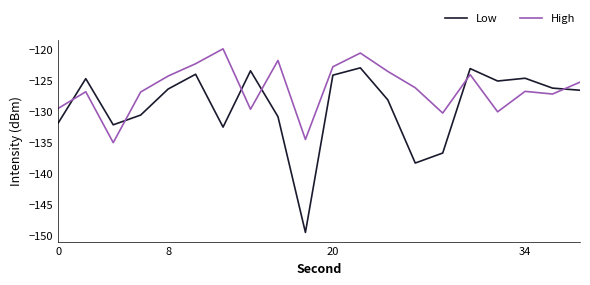

What is the highest value of the Low series?

-123.0